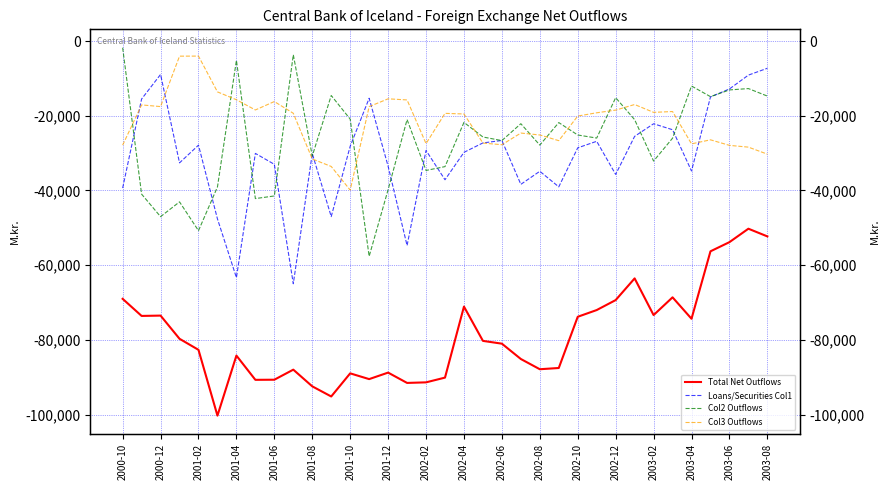

What is the average value of the Col3 Outflows series?

-21682